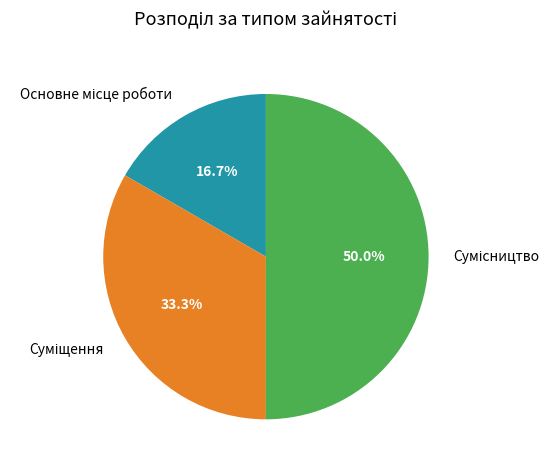

What is the total percentage of Основне місце роботи and Сумісництво?

66.7%